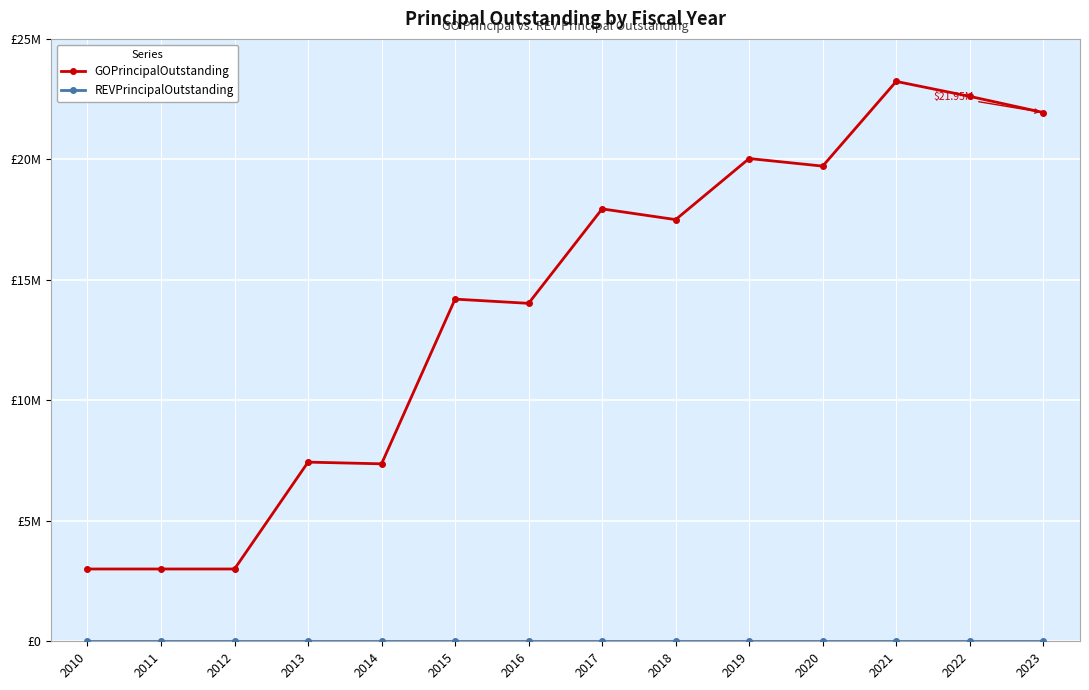

Is it true that GOPrincipalOutstanding equals 17945000 at 2017?

True